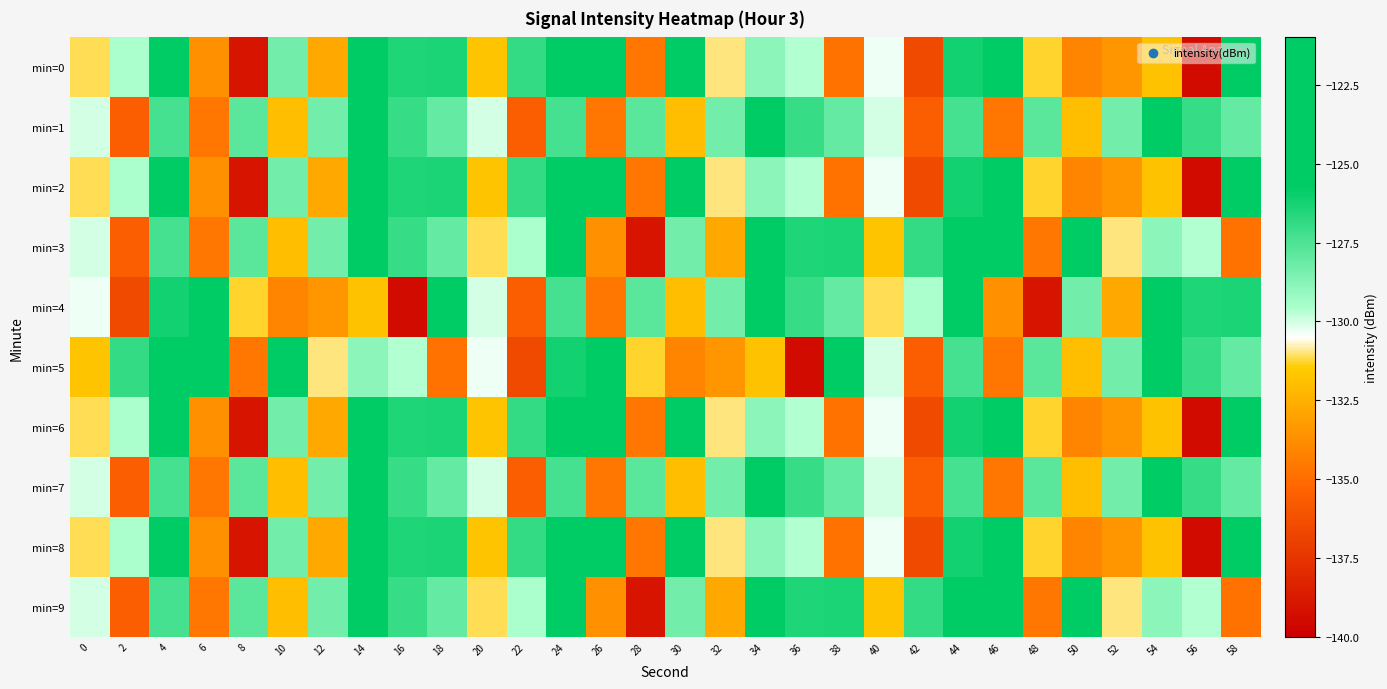

Which category has the highest value across all series?

46